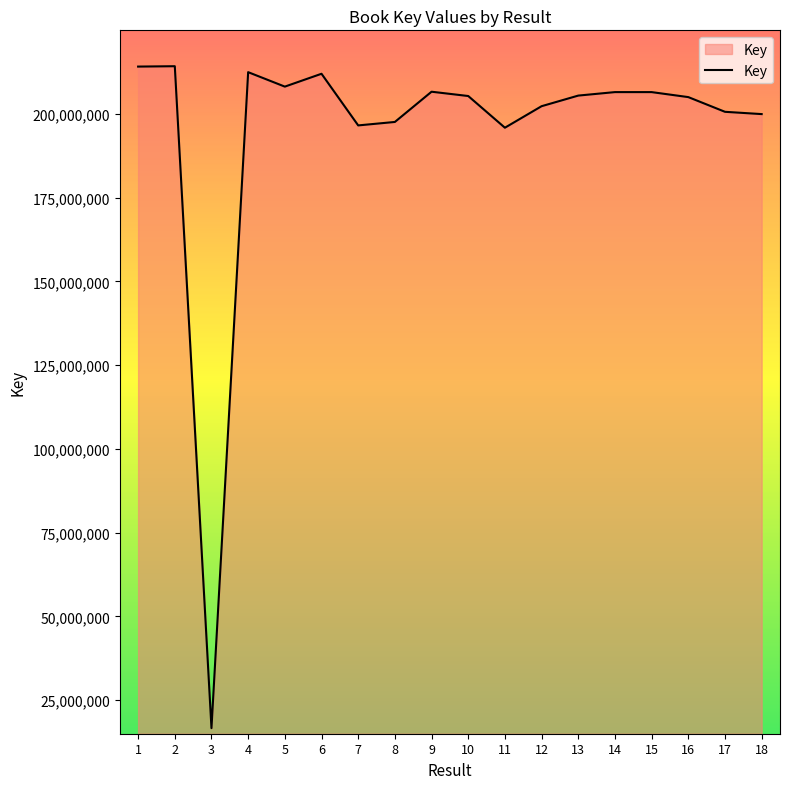

What is the smallest value displayed?

16621485